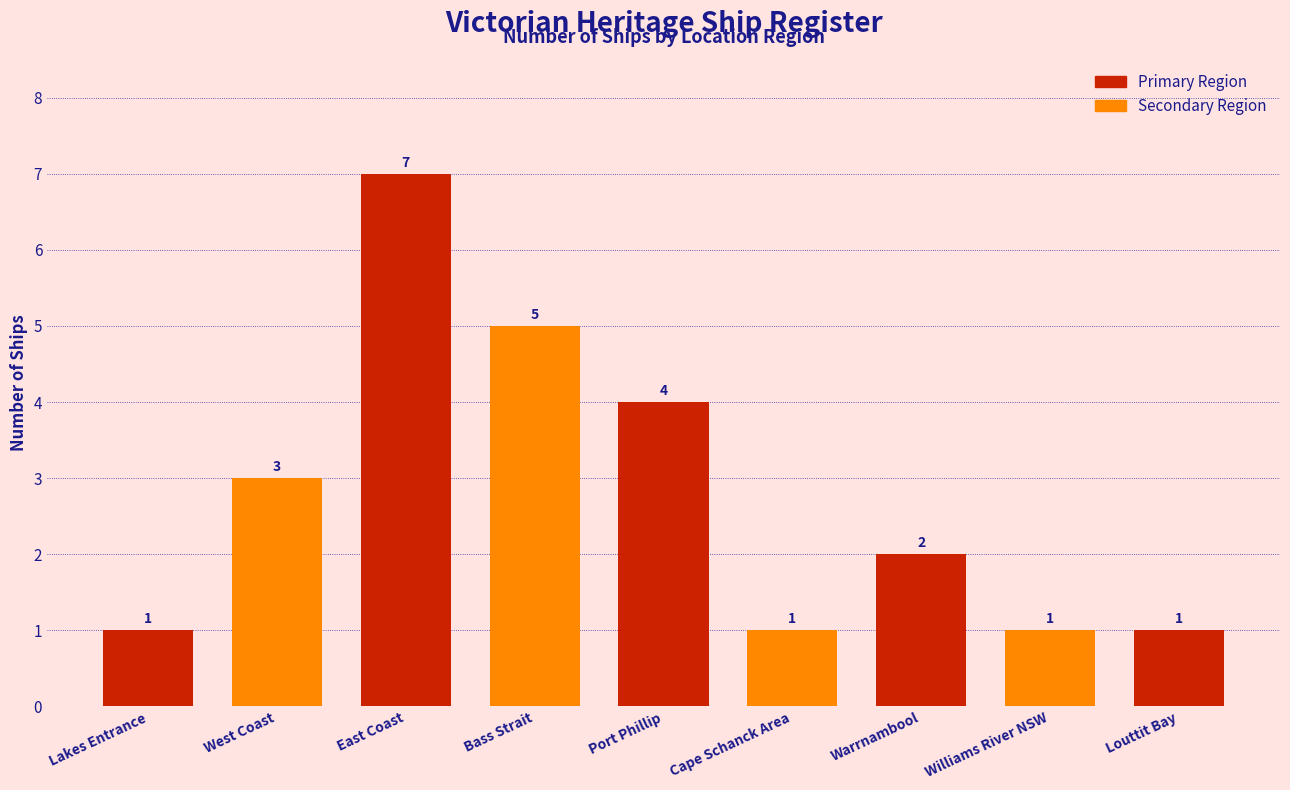

True or false: the data shows 1 at Cape Schanck Area.

True